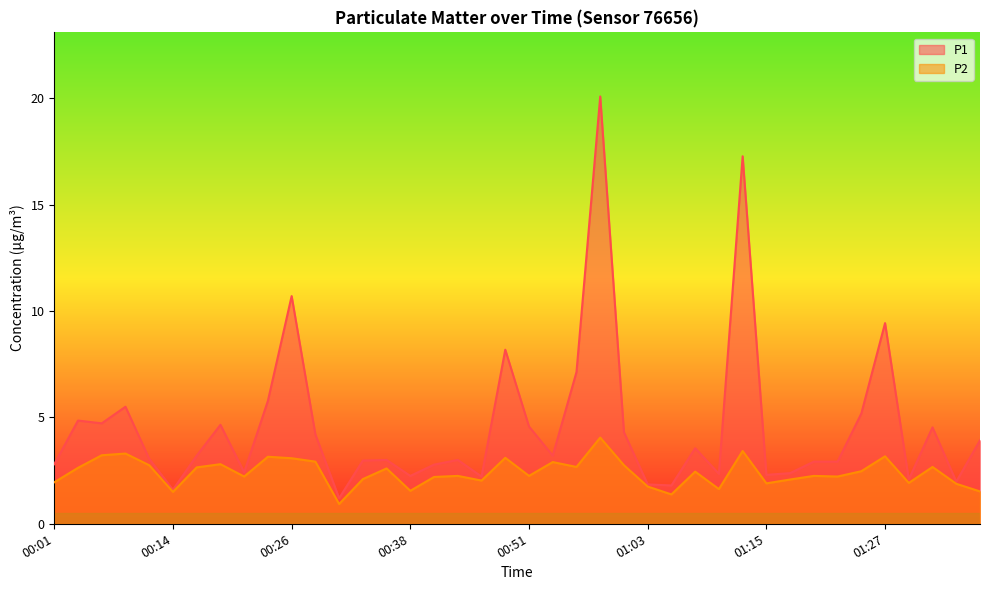

List the labels in order of P2 value, smallest first.

00:31, 01:05, 00:14, 01:37, 00:38, 01:10, 01:03, 01:34, 01:15, 01:29, 00:01, 00:46, 01:17, 00:33, 00:41, 00:21, 01:22, 00:43, 00:51, 01:20, 01:08, 01:25, 00:36, 00:04, 00:16, 00:55, 01:32, 00:11, 01:00, 00:18, 00:53, 00:28, 00:26, 00:48, 00:23, 01:27, 00:06, 00:09, 01:12, 00:58